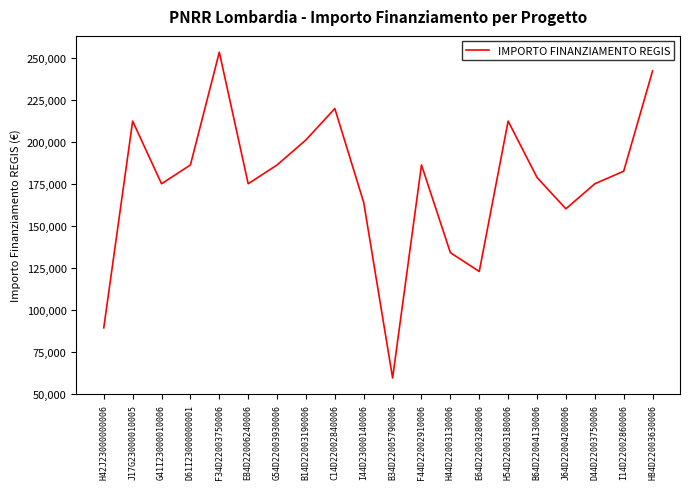

The value at B34D22005790006 is 24872.0. True or false?

False